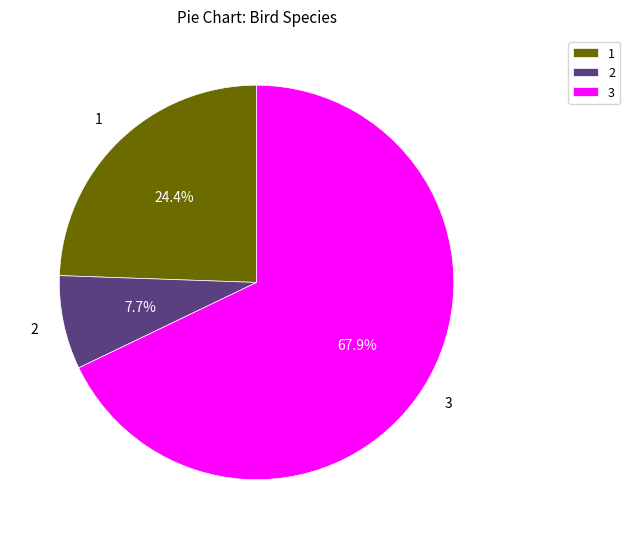

What is the smallest slice in the pie chart?

2